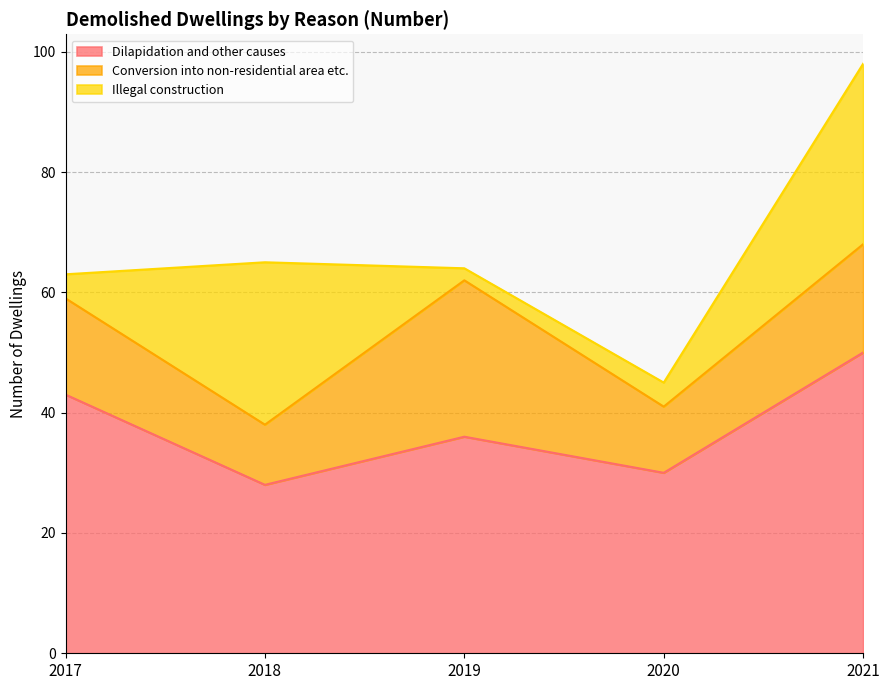

List the labels in order of Illegal construction value, largest first.

2021, 2018, 2017, 2020, 2019